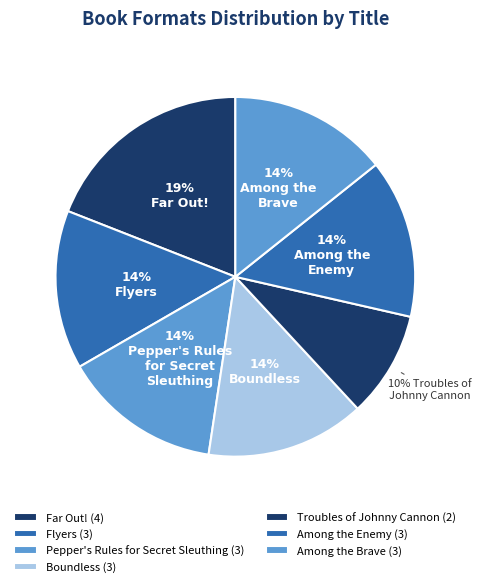

True or false: Far Out! accounts for 19% of the total.

True